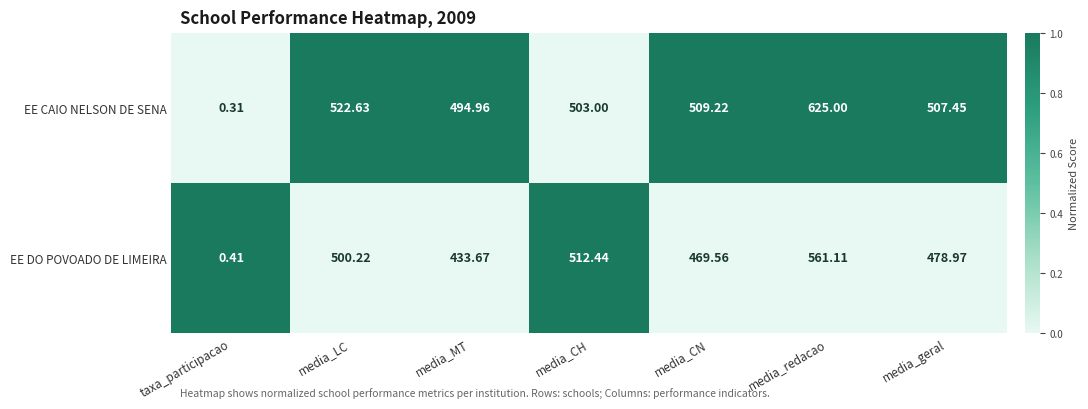

List the series in order of their peak value, lowest first.

EE DO POVOADO DE LIMEIRA, EE CAIO NELSON DE SENA